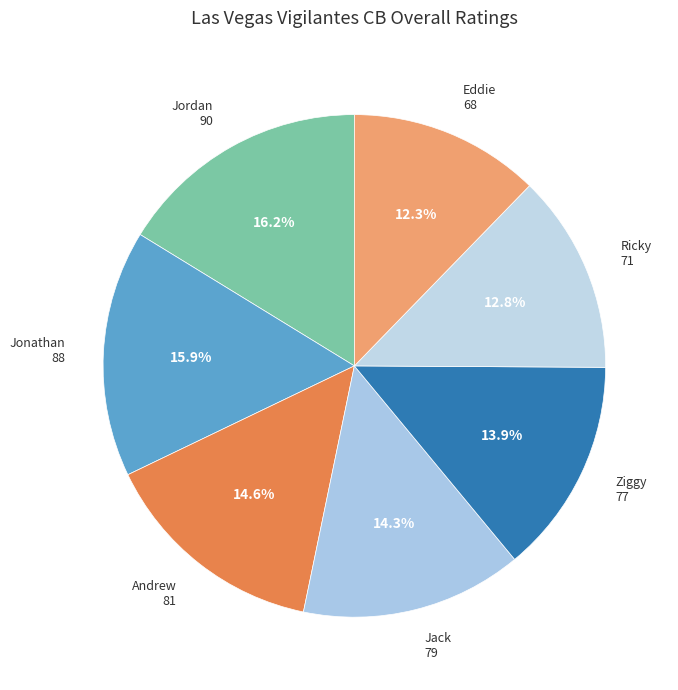

To the nearest percent, what portion does Jack represent?

14%